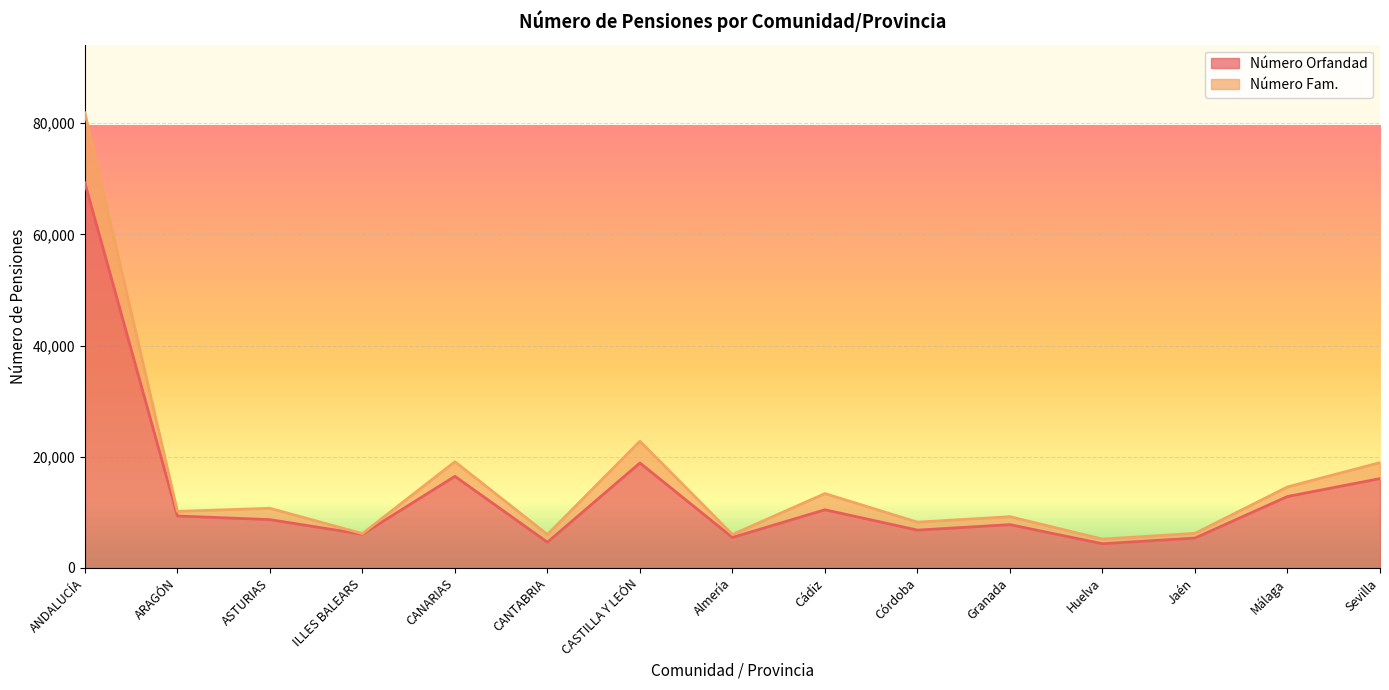

Reading left to right, list all the values displayed in this chart.

Número Orfandad: ANDALUCÍA=69263	ARAGÓN=9356	ASTURIAS=8700	ILLES BALEARS=6069	CANARIAS=16489	CANTABRIA=4632	CASTILLA Y LEÓN=18890	Almería=5491	Cádiz=10473	Córdoba=6814	Granada=7794	Huelva=4365	Jaén=5385	Málaga=12859	Sevilla=16082
Número Fam.: ANDALUCÍA=81860	ARAGÓN=10185	ASTURIAS=10738	ILLES BALEARS=6187	CANARIAS=19115	CANTABRIA=6022	CASTILLA Y LEÓN=22808	Almería=6023	Cádiz=13392	Córdoba=8244	Granada=9229	Huelva=5195	Jaén=6228	Málaga=14586	Sevilla=18963